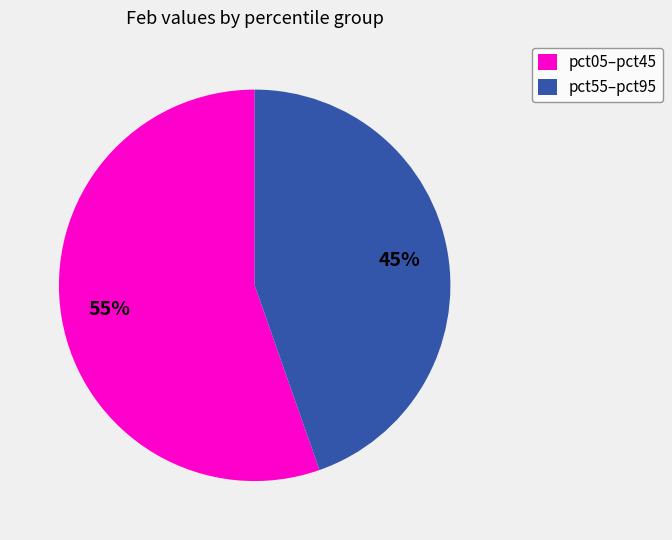

Approximately how many times larger is the value at pct55–pct95 compared to pct05–pct45?

0.8